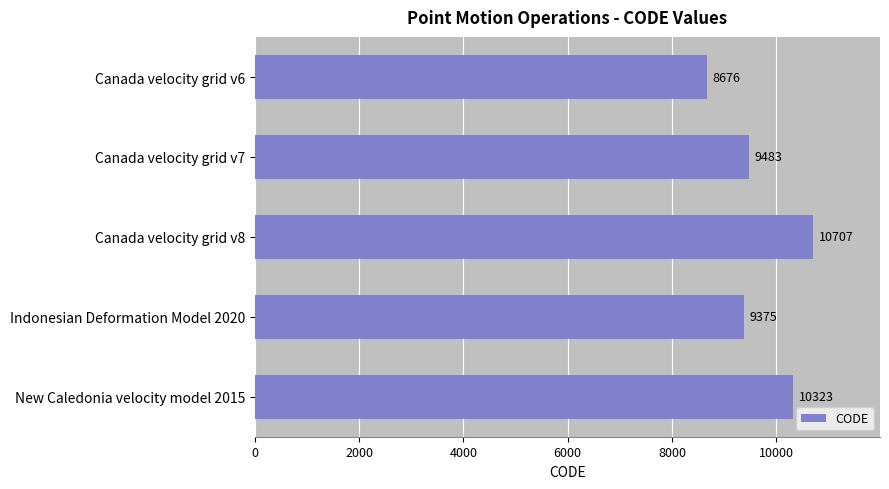

What is the ratio of the value at Canada velocity grid v8 to the value at New Caledonia velocity model 2015?

1.0